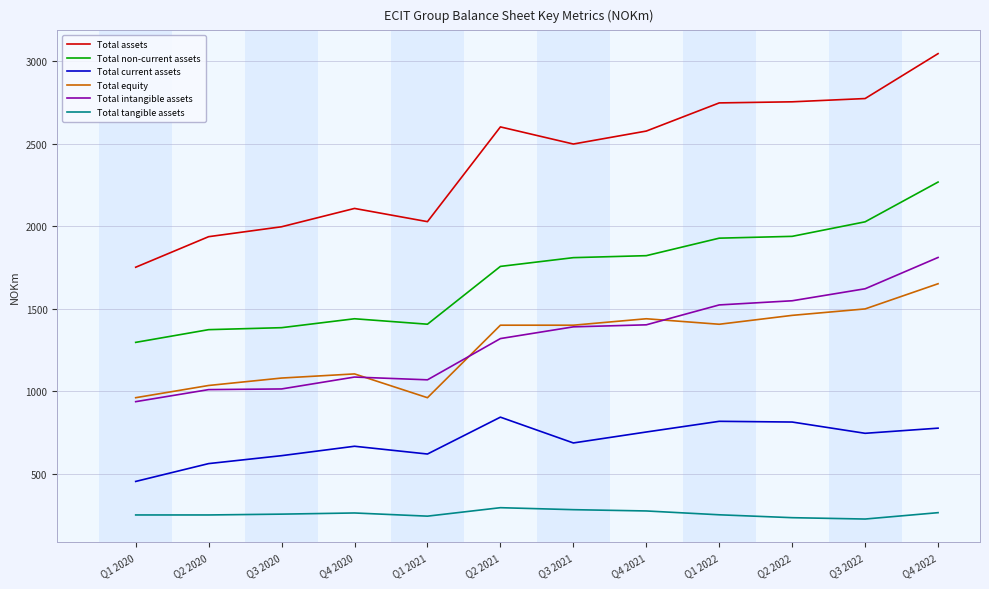

At how many categories does at least one series exceed 1823?

11